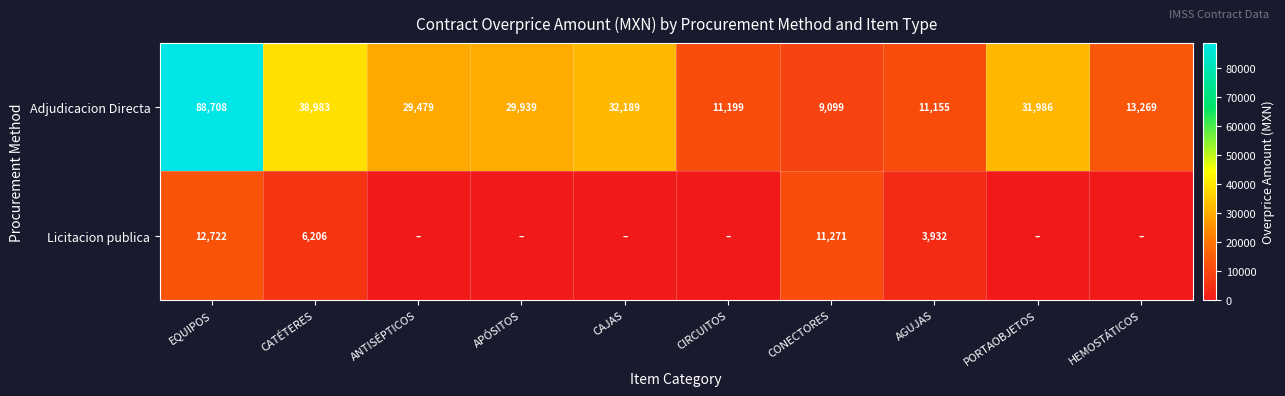

What is the spread (max minus min) of values at CATÉTERES?

32777